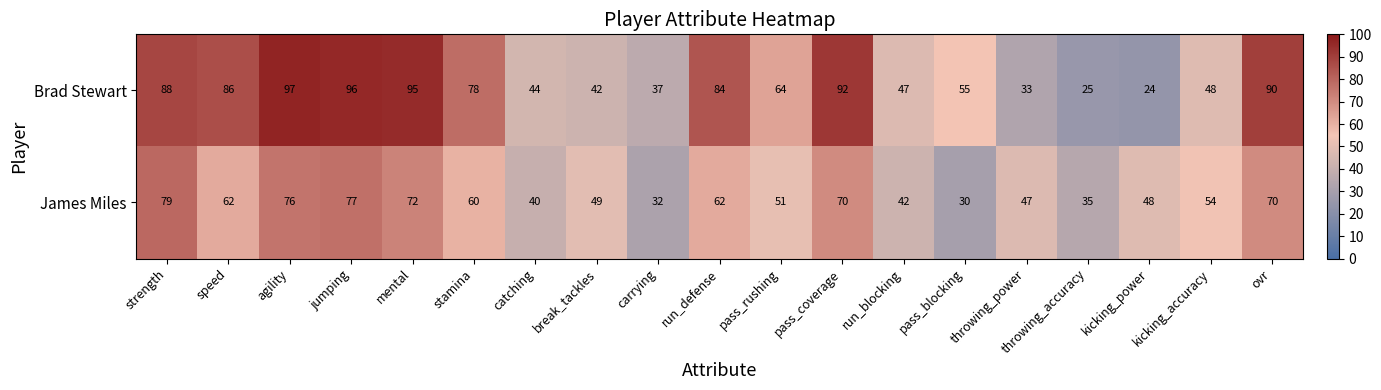

Which series changed the most between run_blocking and kicking_power?

Brad Stewart